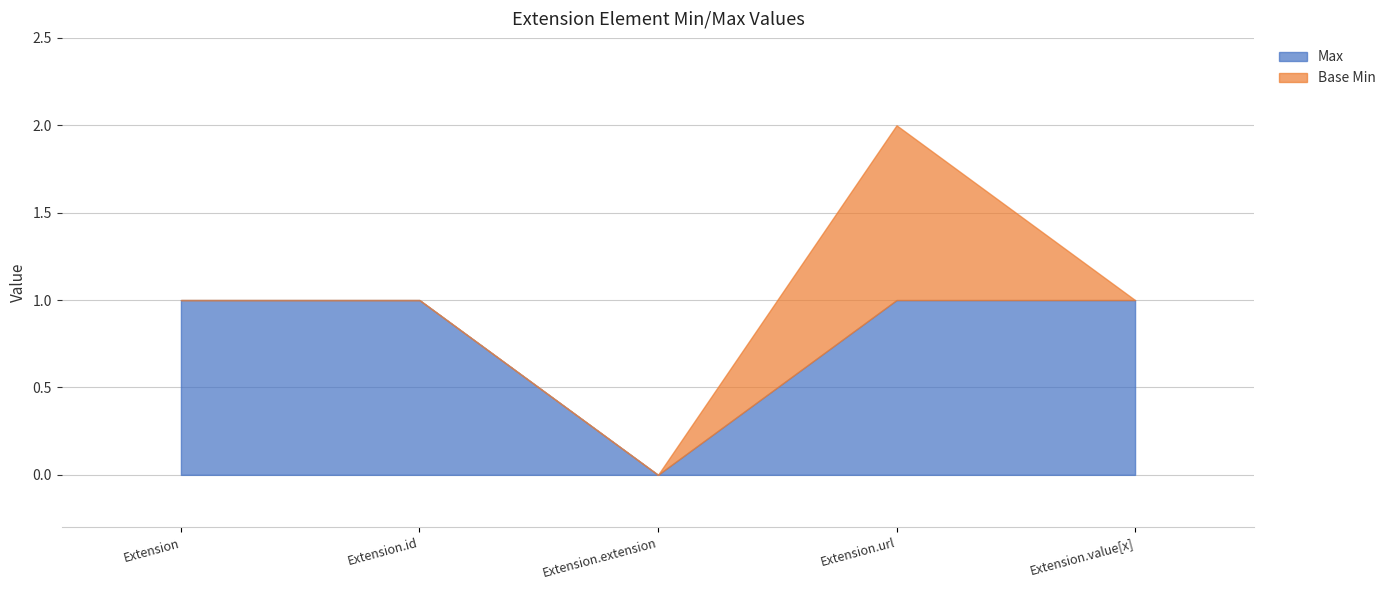

Count the Base Min values in the range 0 to 1.

5